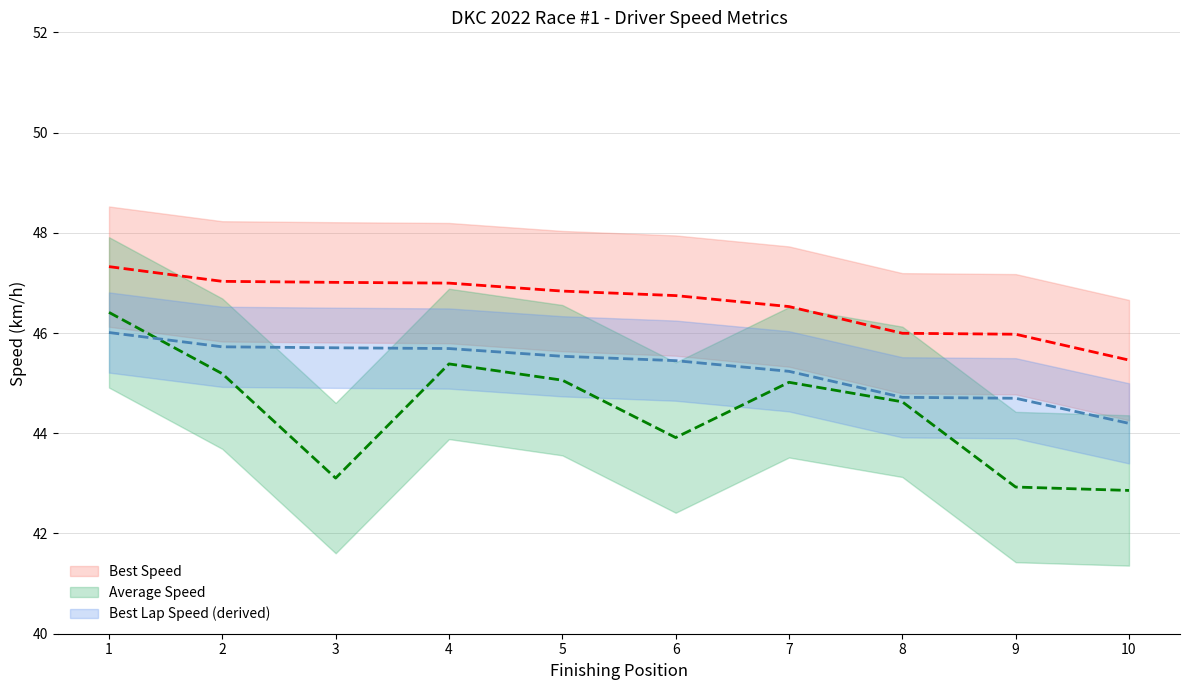

At which label does Average Speed first exceed 45?

1